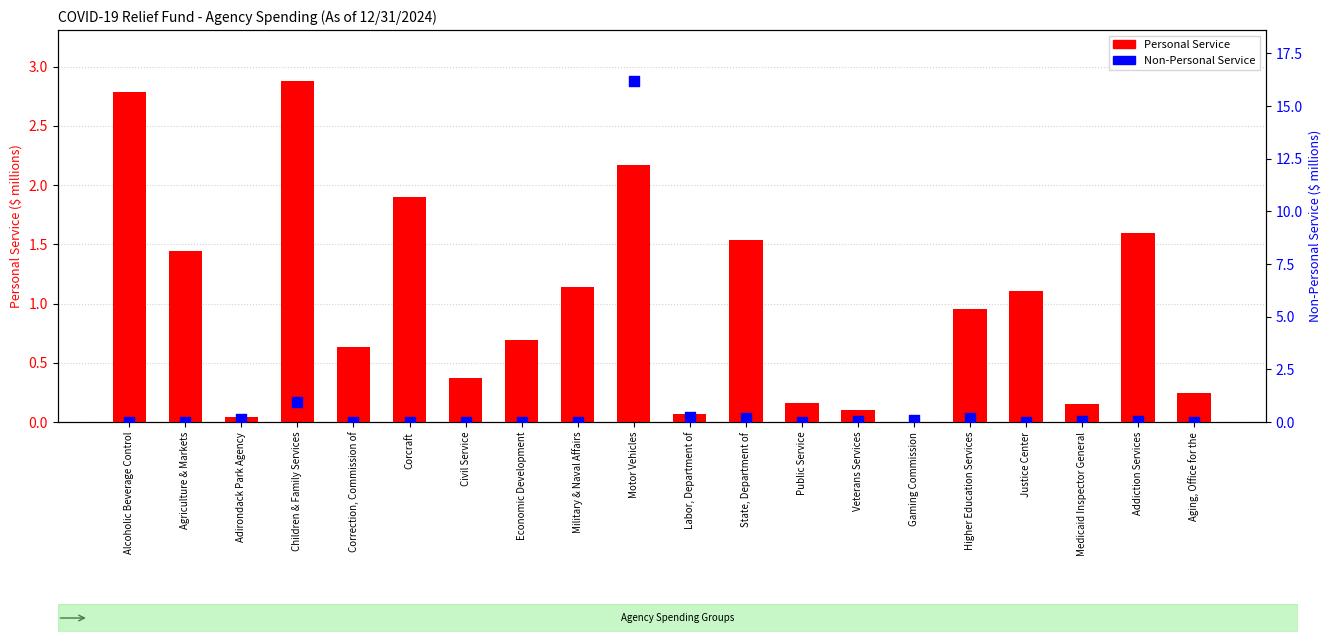

Is the value of Non-Personal Service at Agriculture & Markets greater than the value of Personal Service at Agriculture & Markets?

No